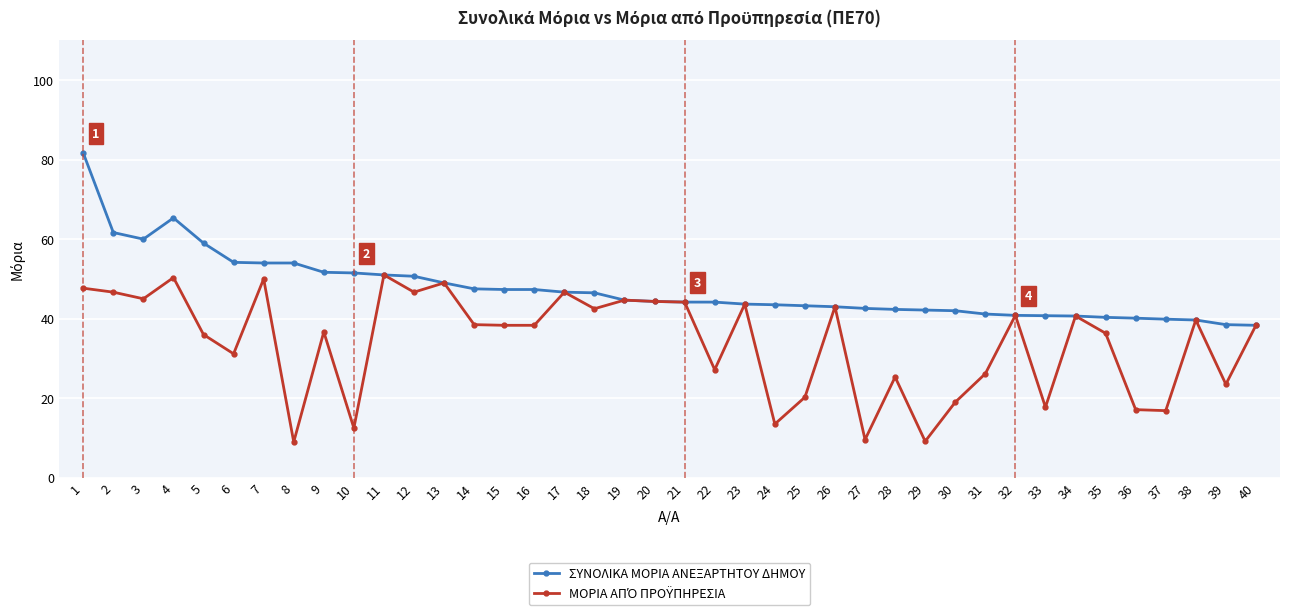

What is the maximum value shown in the chart?

81.7